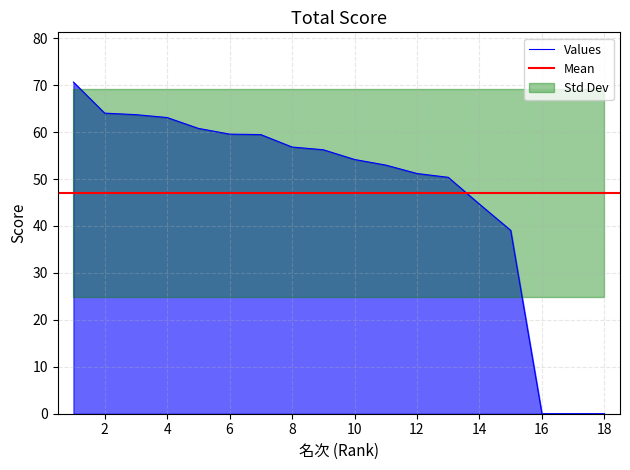

Reading left to right, extract all data points from this chart.

70.6	64.0	63.7	63.1	60.8	59.6	59.5	56.8	56.2	54.2	53.0	51.2	50.4	44.6	39.1	0.0	0.0	0.0